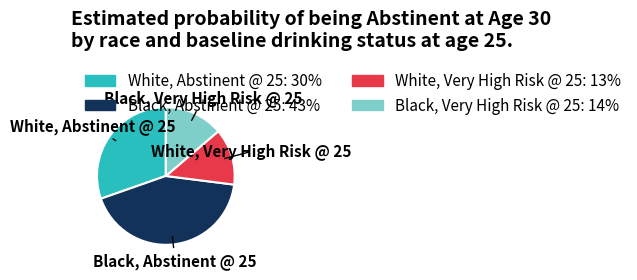

Does Black, Very High Risk @ 25 account for over 50% of the chart?

No